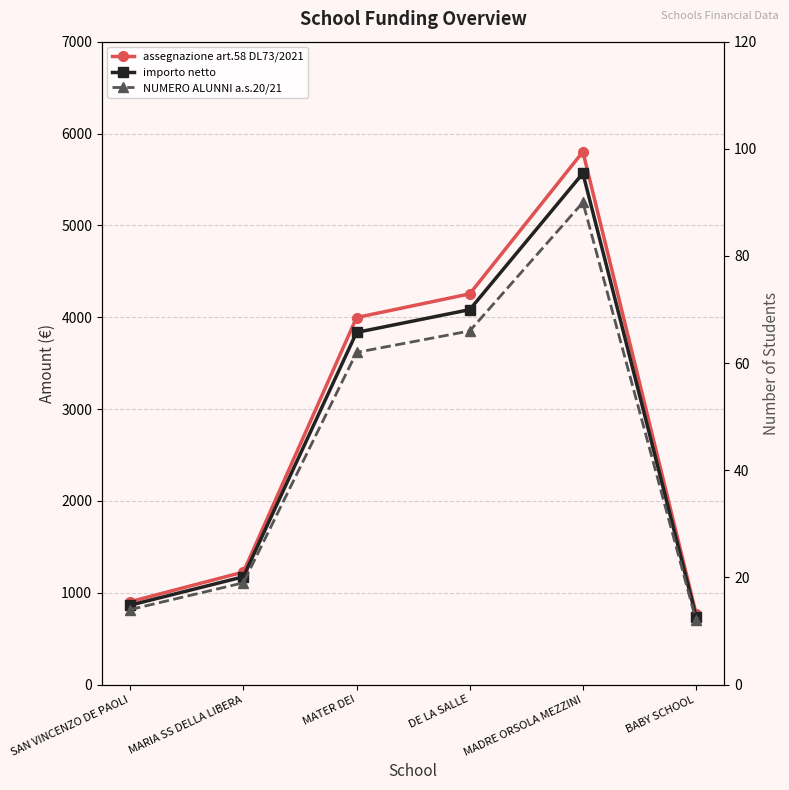

What is the label of the 2nd point from the right?

MADRE ORSOLA MEZZINI